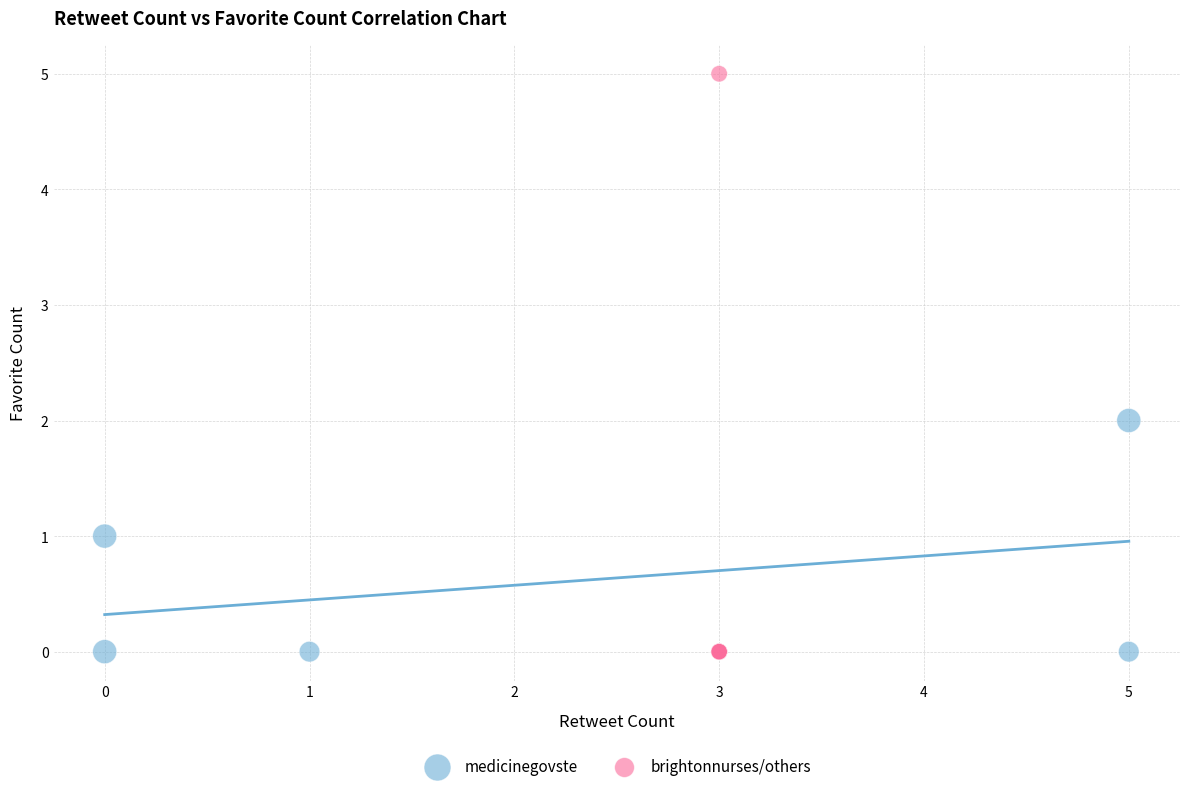

Which series contains the highest Y value?

brightonnurses/others